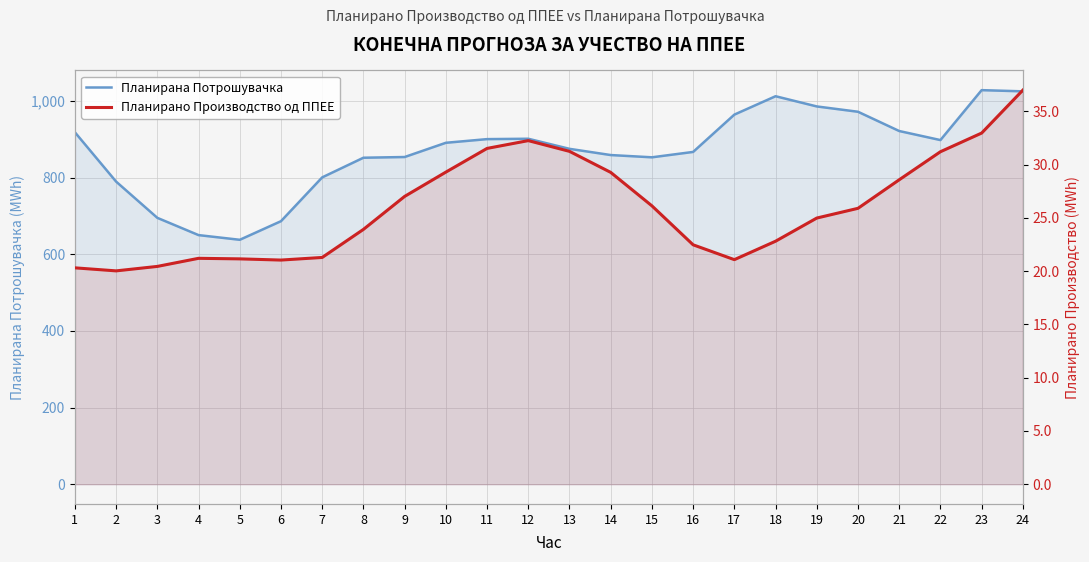

What is the difference between the maximum and minimum values in the Планирана Потрошувачка series?

390.4